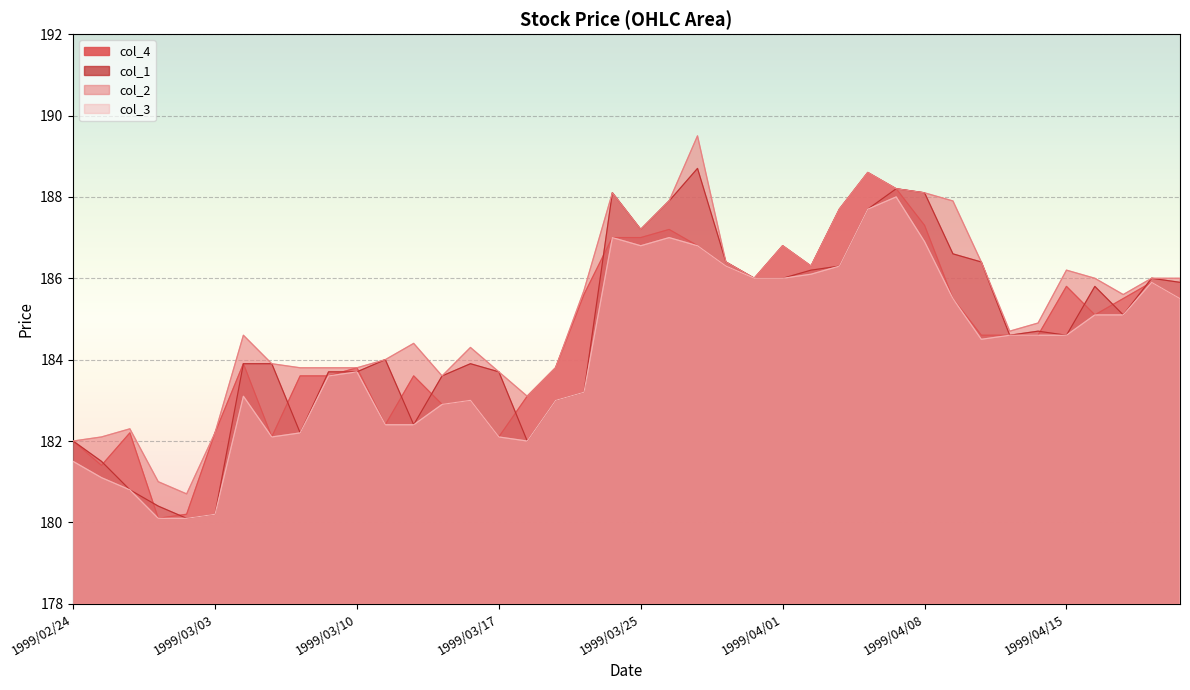

What is the average value of the col_4 series?

184.6